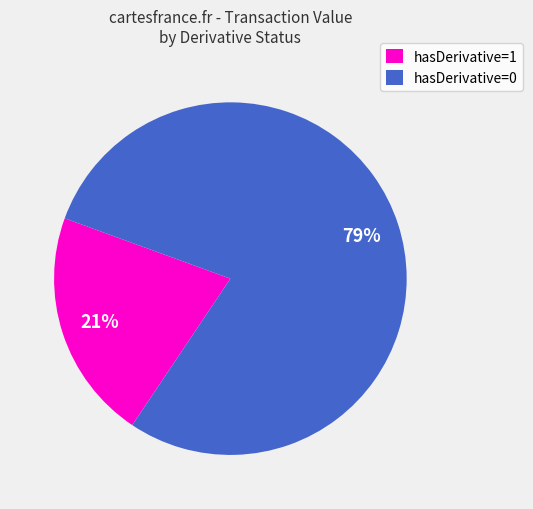

To the nearest percent, what is the difference between the hasDerivative=0 and hasDerivative=1 slice percentages?

58%